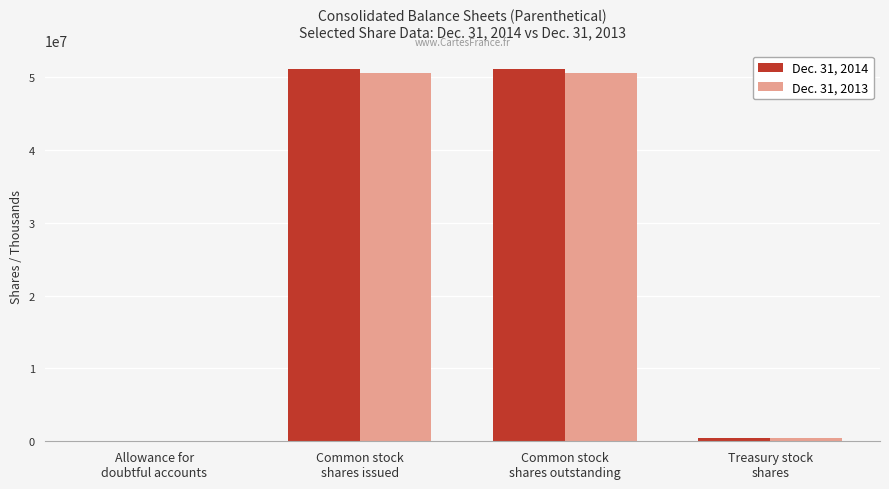

What are all the series names shown in the legend?

Dec. 31, 2014, Dec. 31, 2013